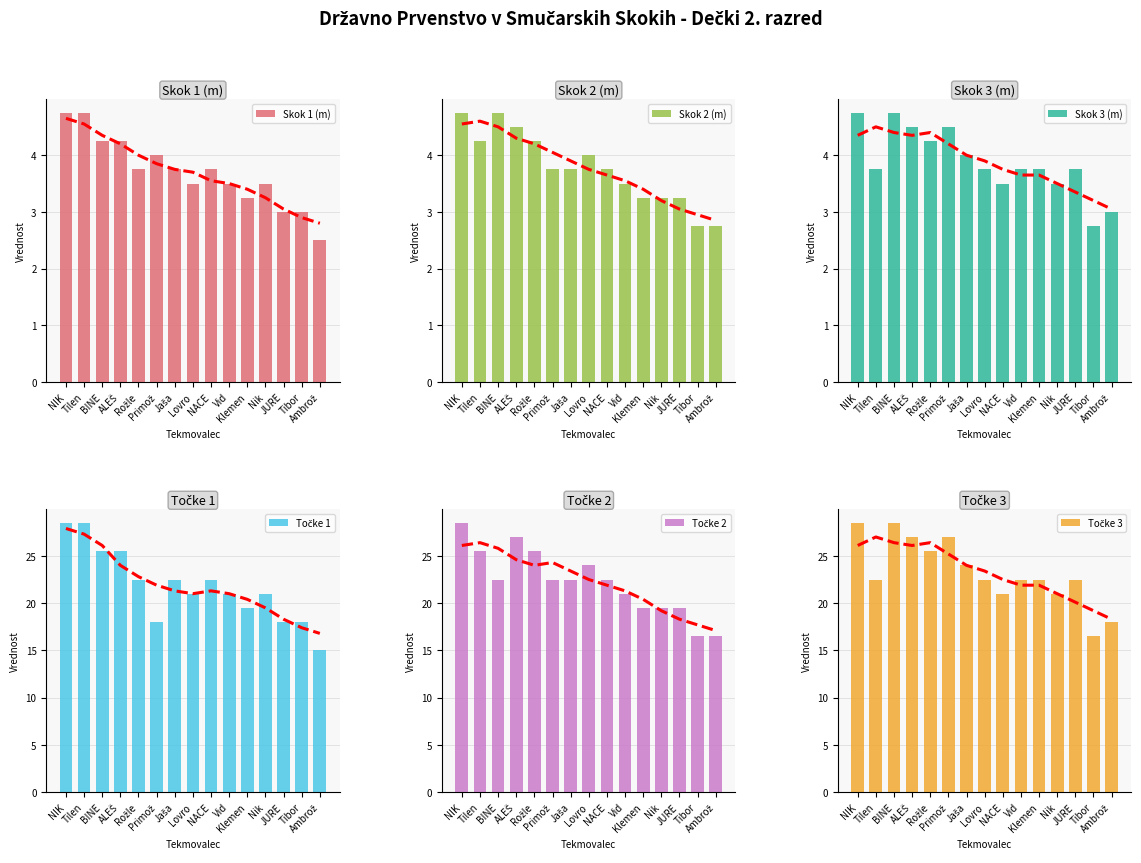

What is the highest value of the Točke 3 series?

28.5